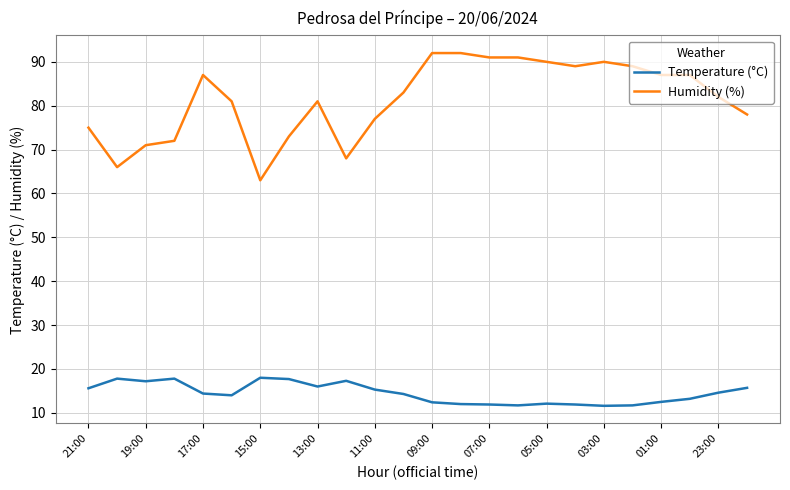

Which series has the largest range (max minus min)?

Humidity (%)